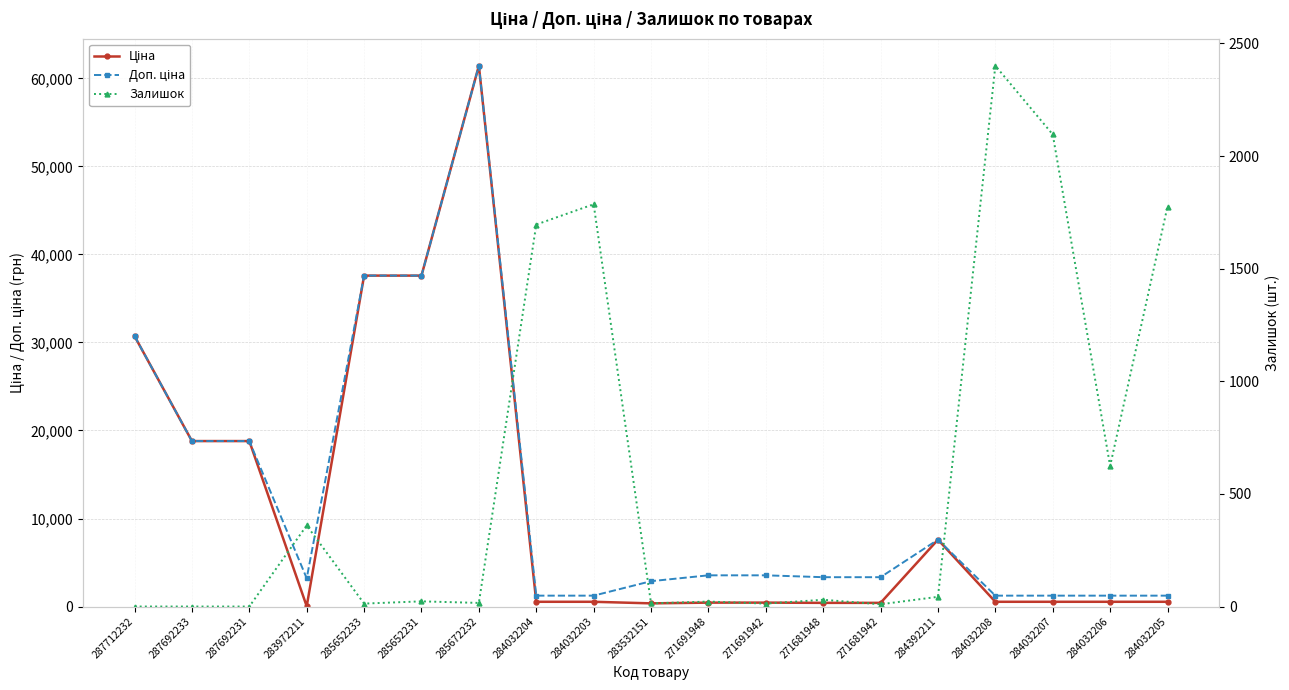

What is the maximum value shown in the chart?

61434.3